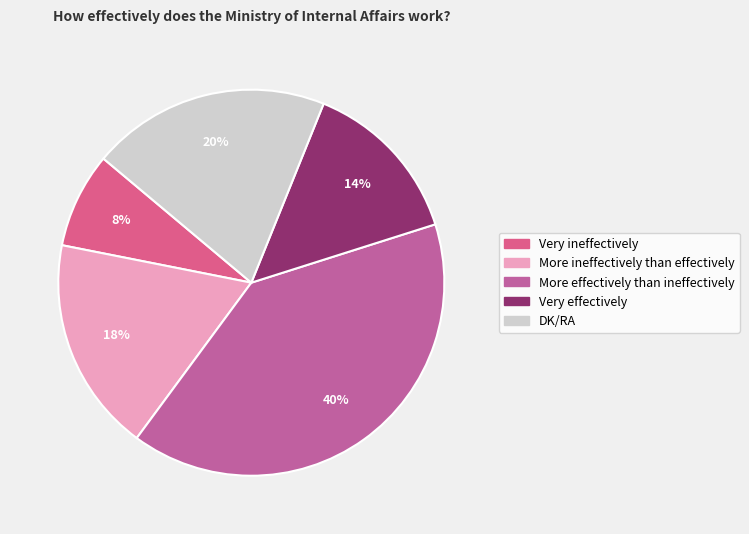

Count the number of slices in the pie.

5